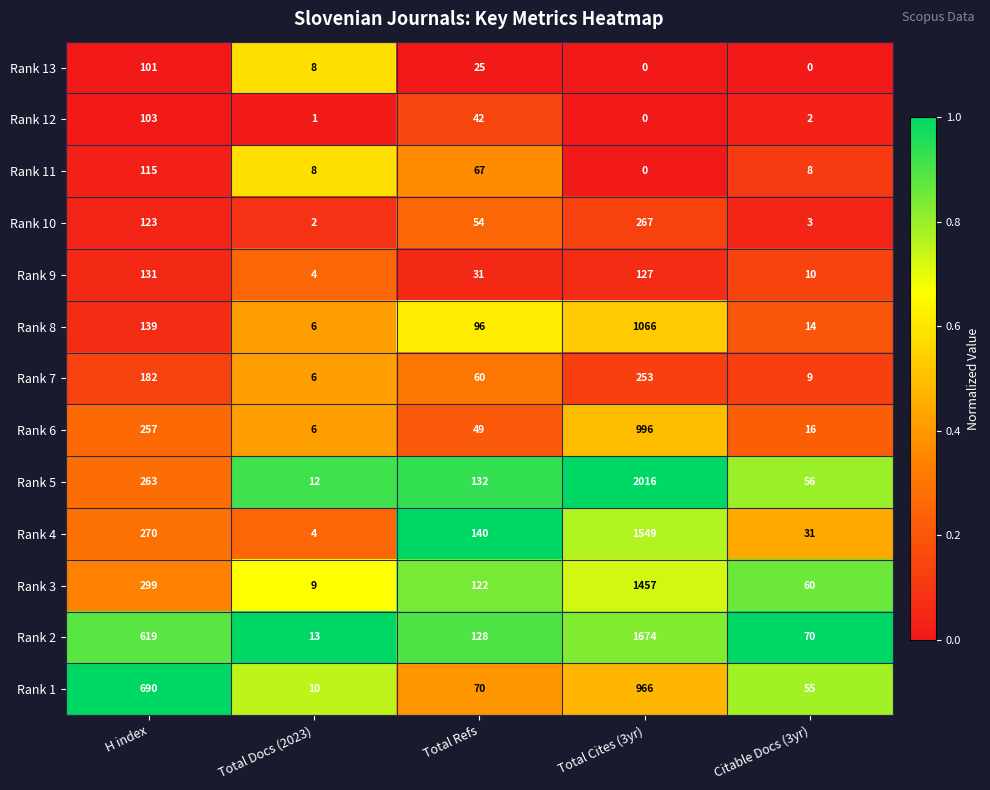

What is the approximate value of Rank 4 at H index?

270